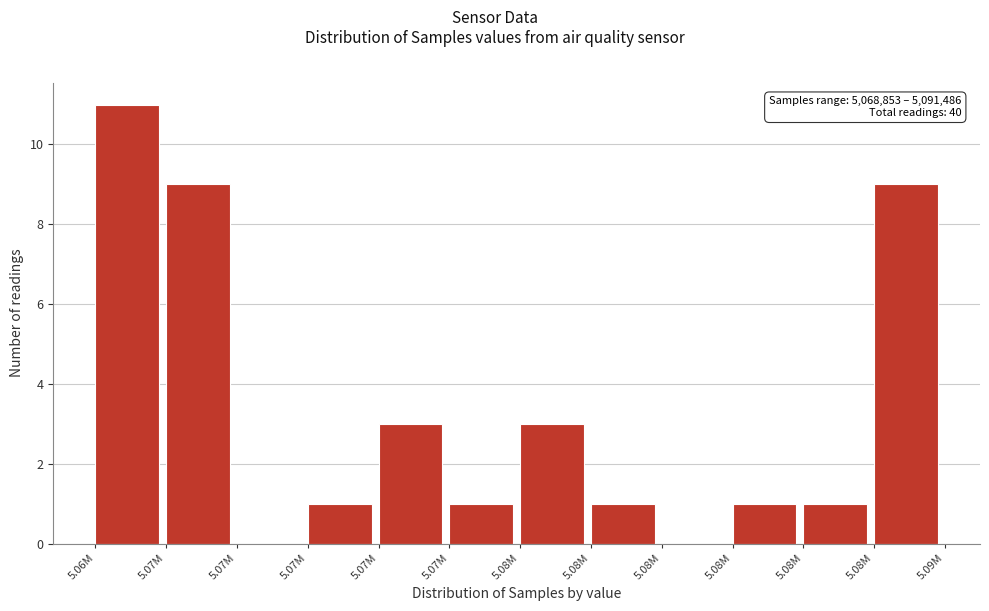

How many distinct data groups are displayed?

1